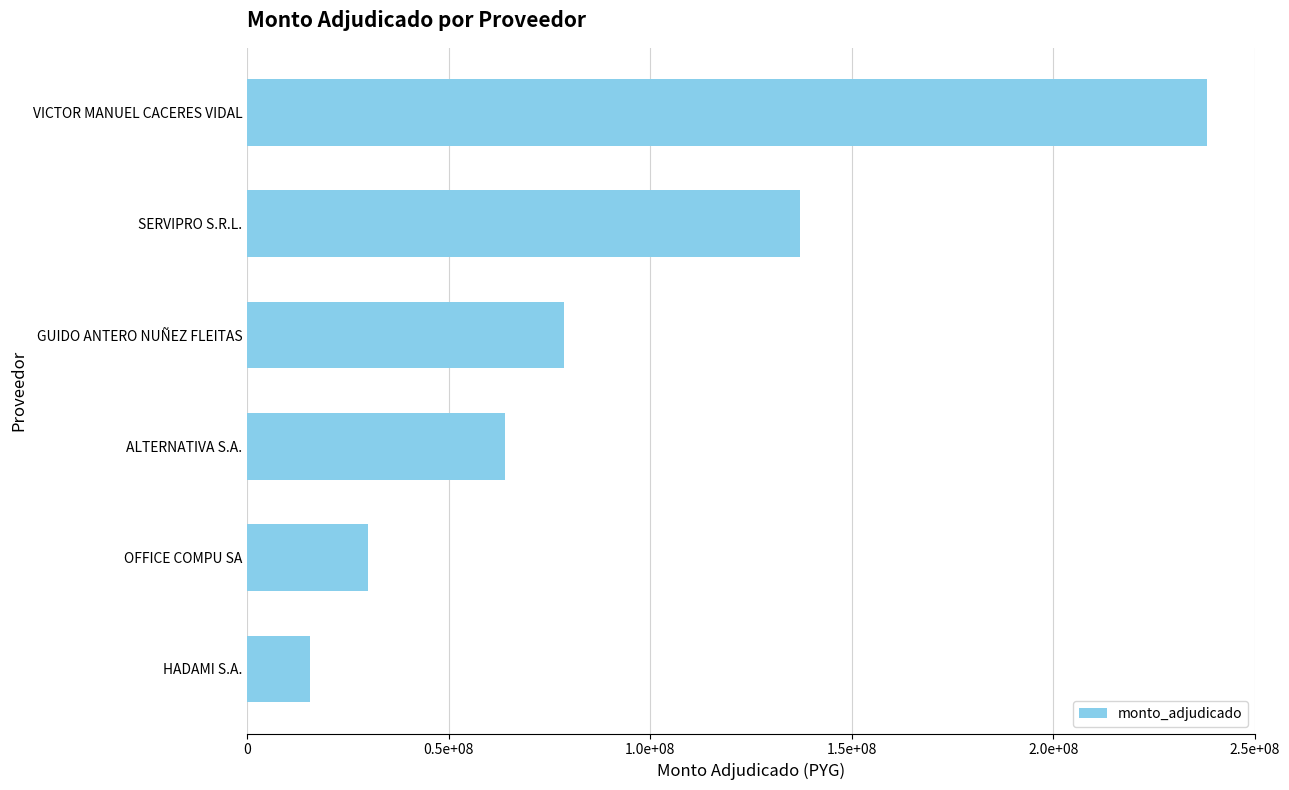

At which label is the value closest to 126836380?

SERVIPRO S.R.L.